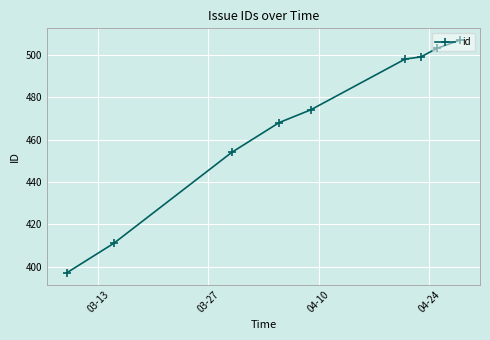

What is the average value?

468